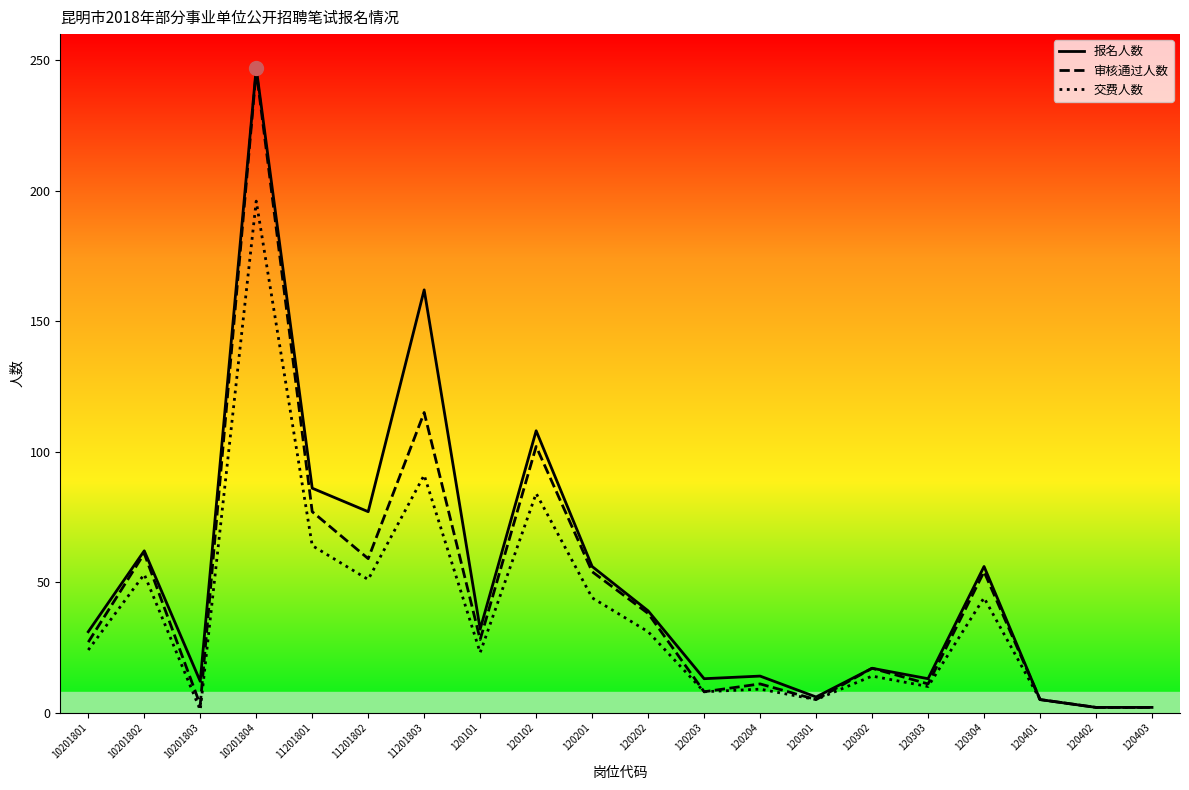

Is it true that 交费人数 equals 44 at 120201?

True